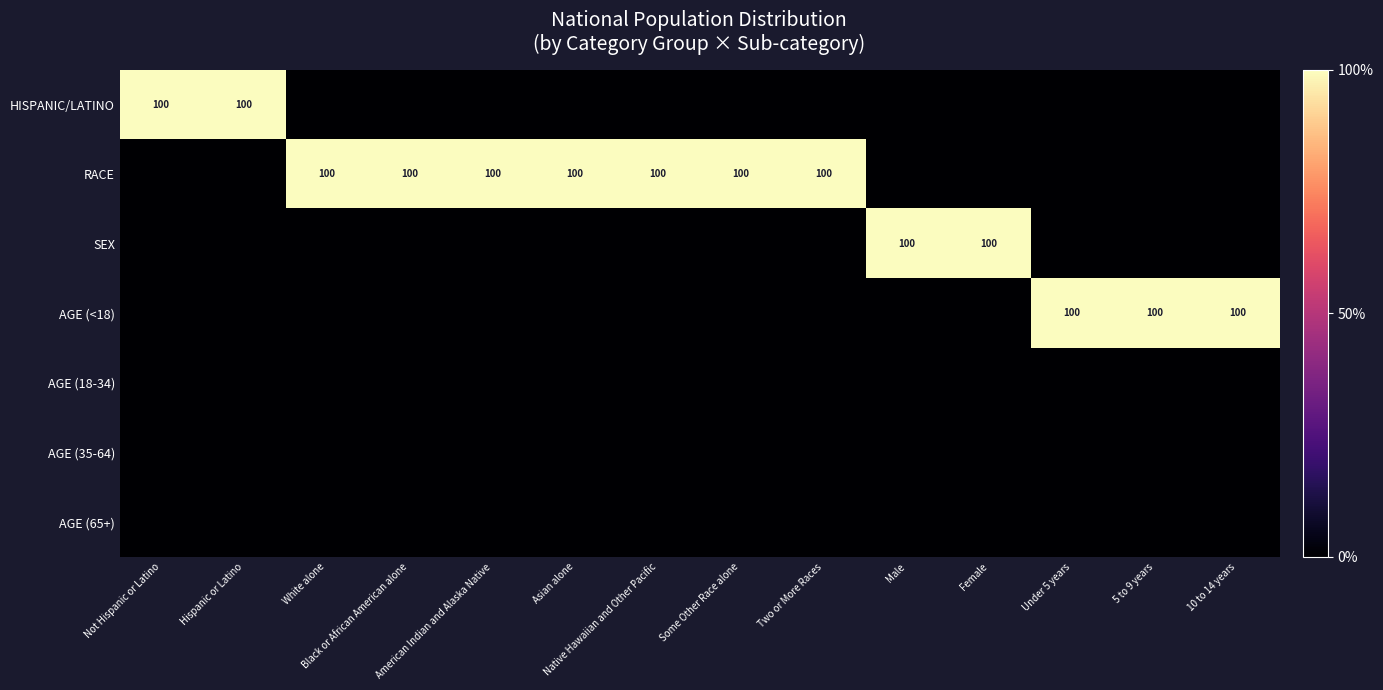

What is the total value across all series at White alone?

100